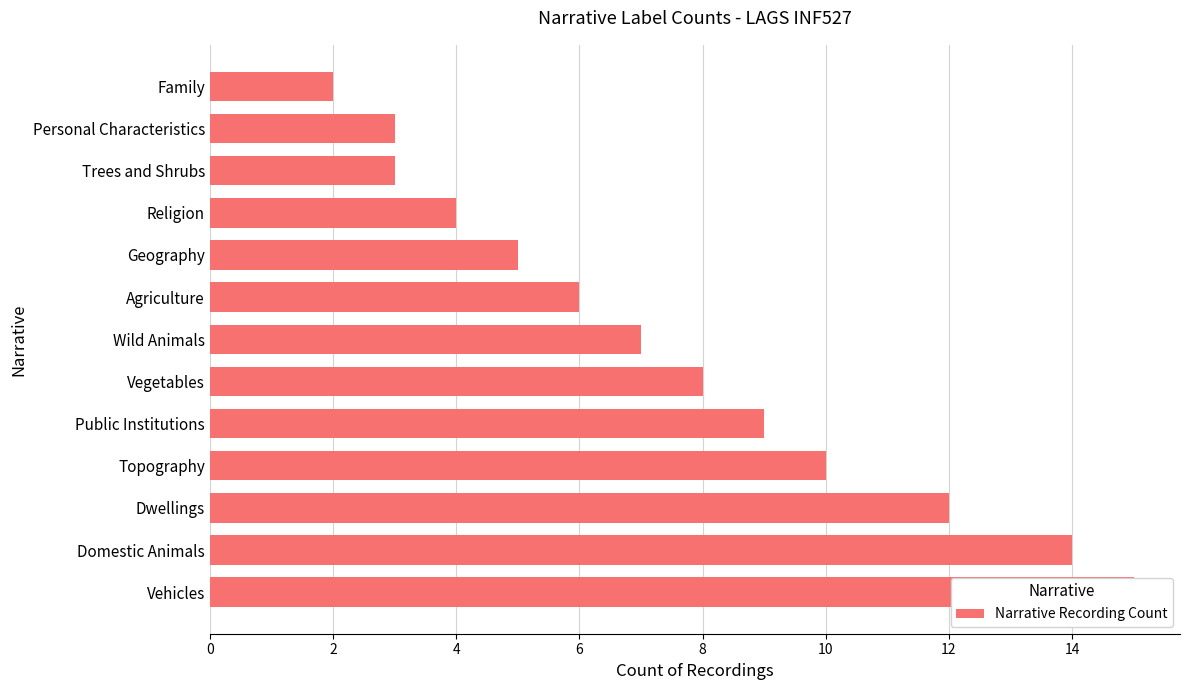

What is the minimum value shown in the chart?

2